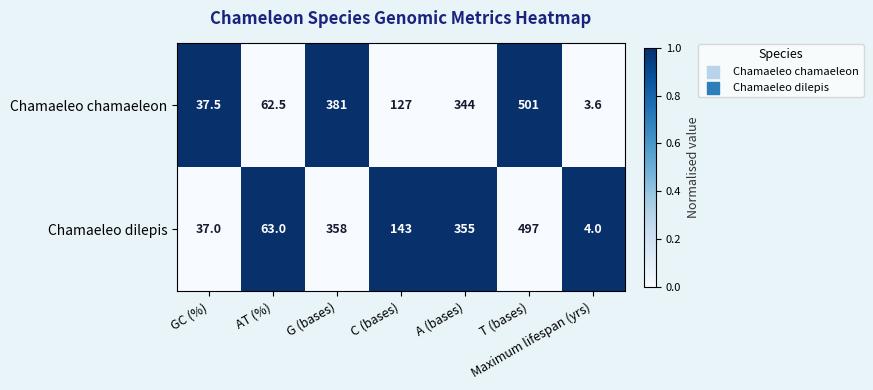

What is the total value across all series at G (bases)?

739.0